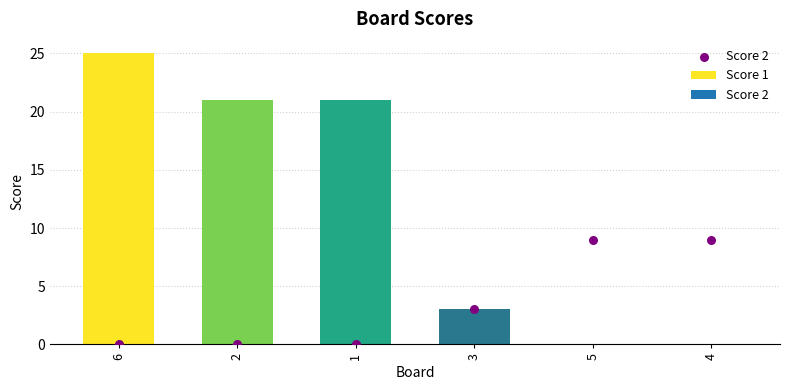

Which series has the largest total across all categories?

Score 1